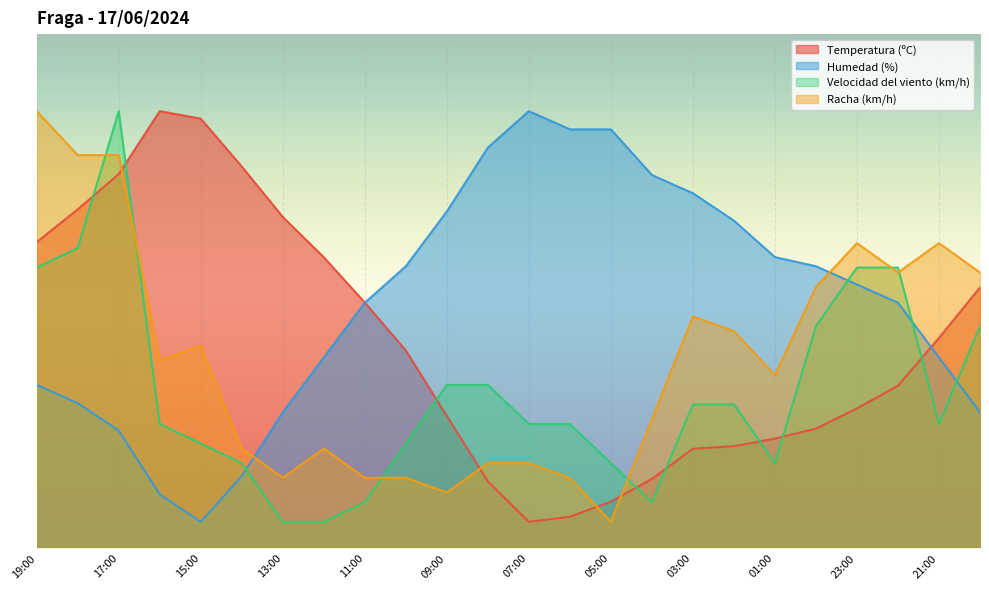

At which label is Temperatura (ºC) closest to 45?

11:00